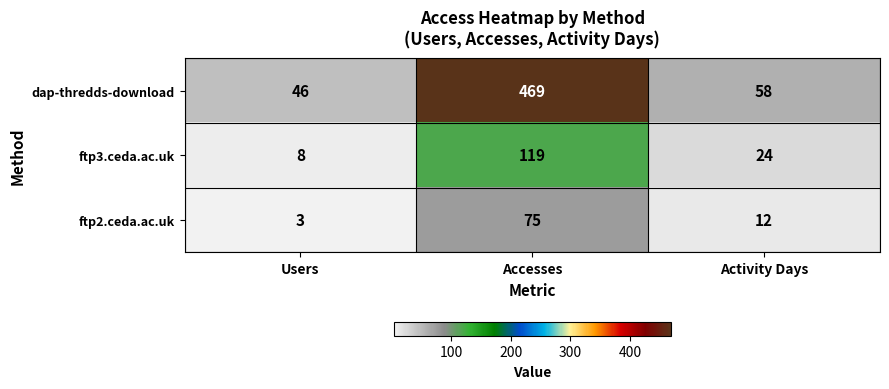

Which series has the largest total across all categories?

dap-thredds-download